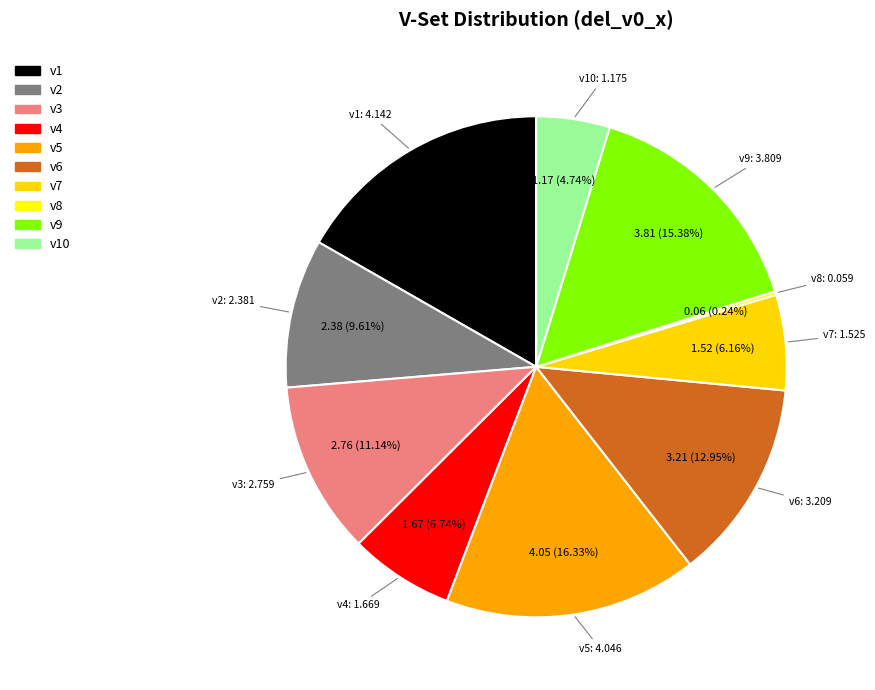

How many slices are in this pie chart?

10